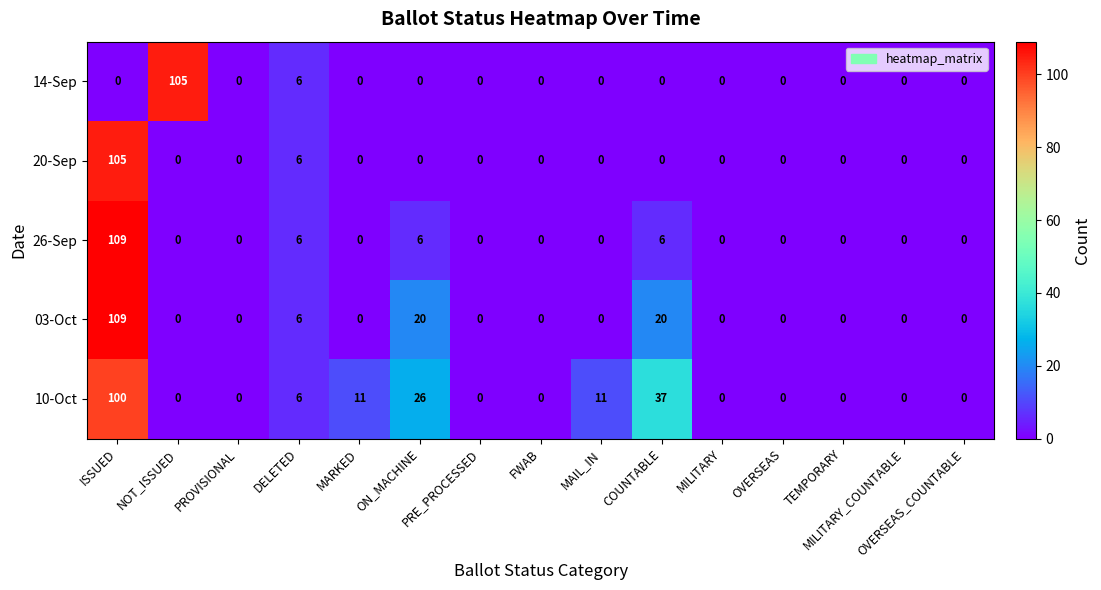

What is the sum of all 10-Oct values?

191